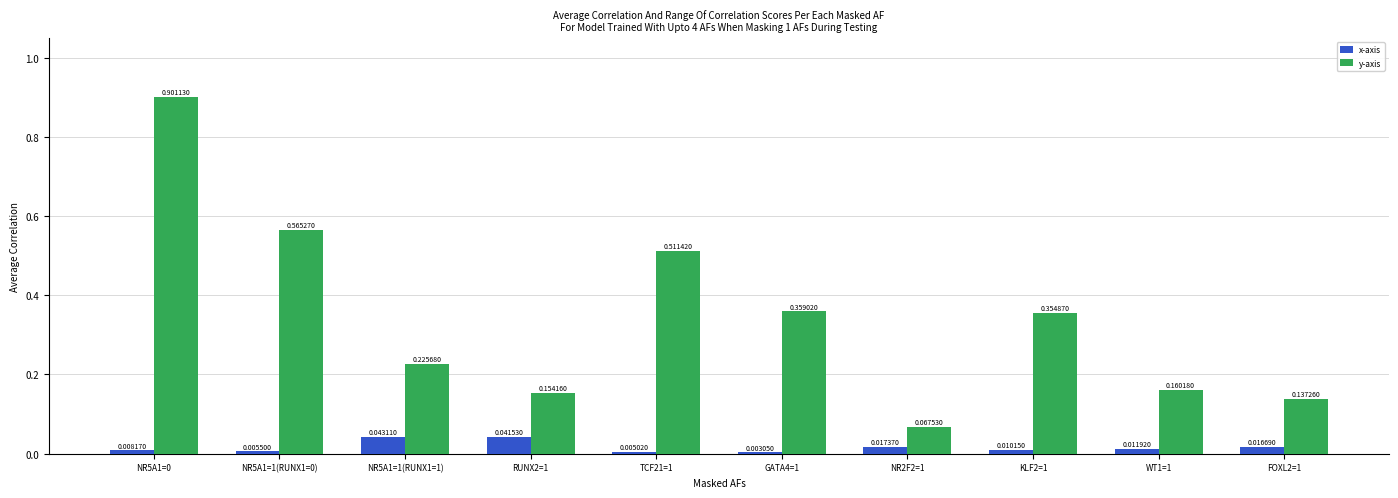

What are all the series names shown in the legend?

x-axis, y-axis